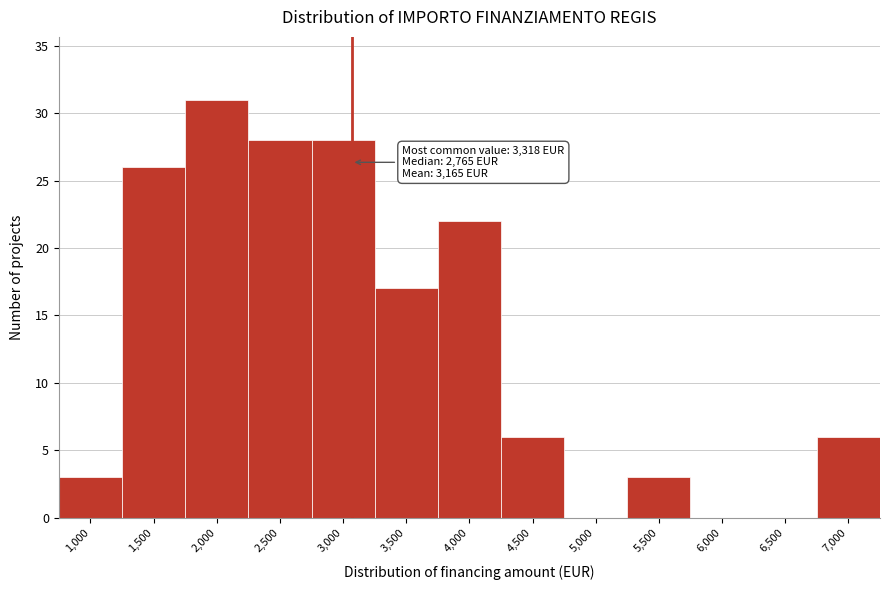

Reading left to right, extract all data points from this chart.

1,000=3	1,500=26	2,000=31	2,500=28	3,000=28	3,500=17	4,000=22	4,500=6	5,000=0	5,500=3	6,000=0	6,500=0	7,000=6